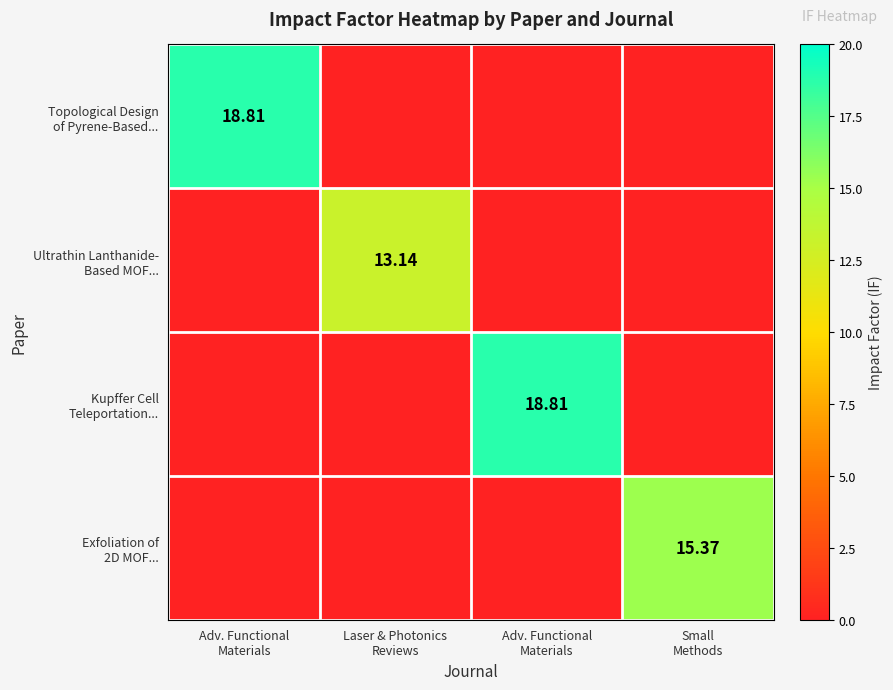

At how many categories does at least one series exceed 0?

4